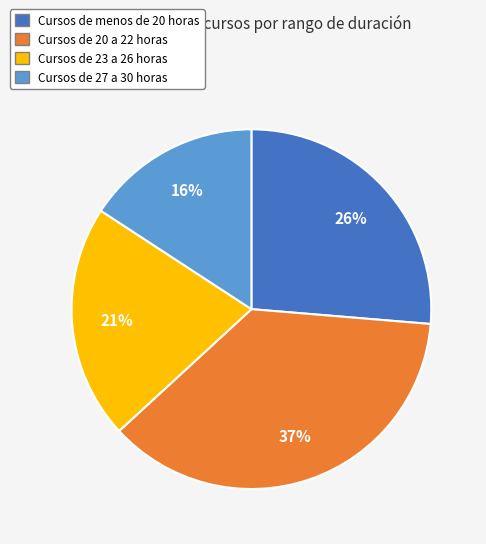

To the nearest percent, what is the average slice percentage?

25%